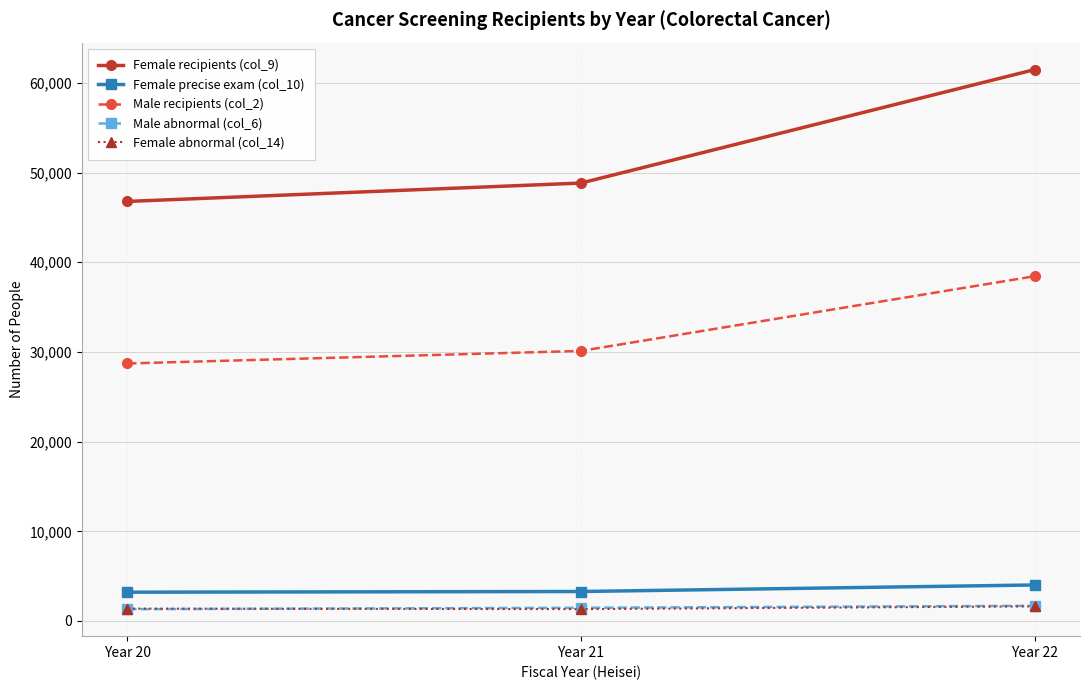

What is the sum of all Female recipients (col_9) values?

157106